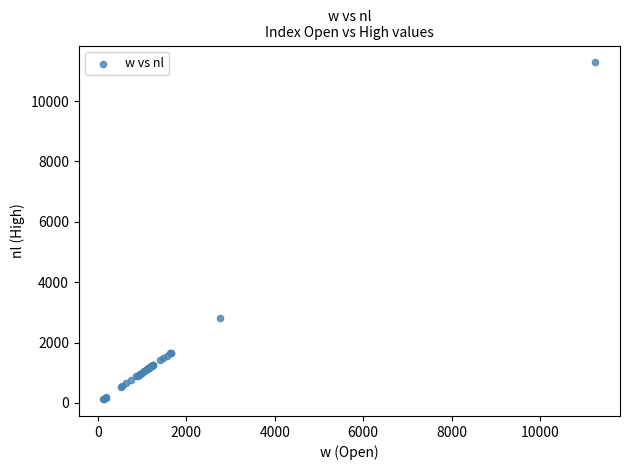

What Y value in the scatter plot is closest to 5704?

2798.1